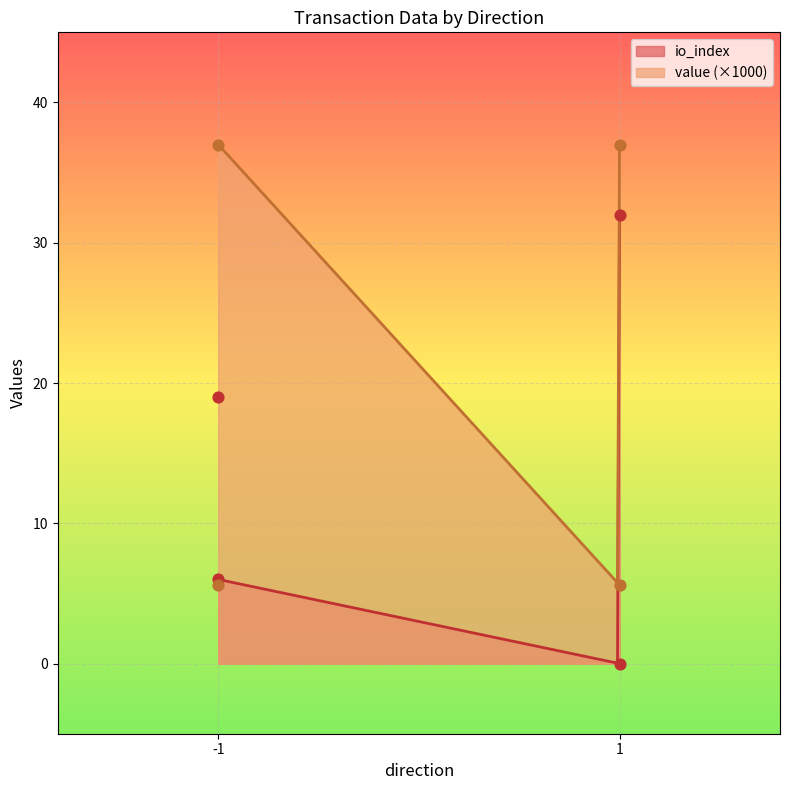

What is the total value across all series at -1?

24.6